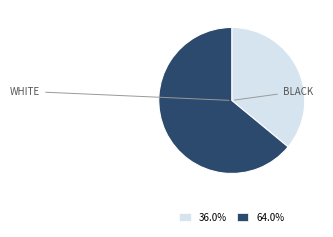

Does any single category account for the majority?

Yes